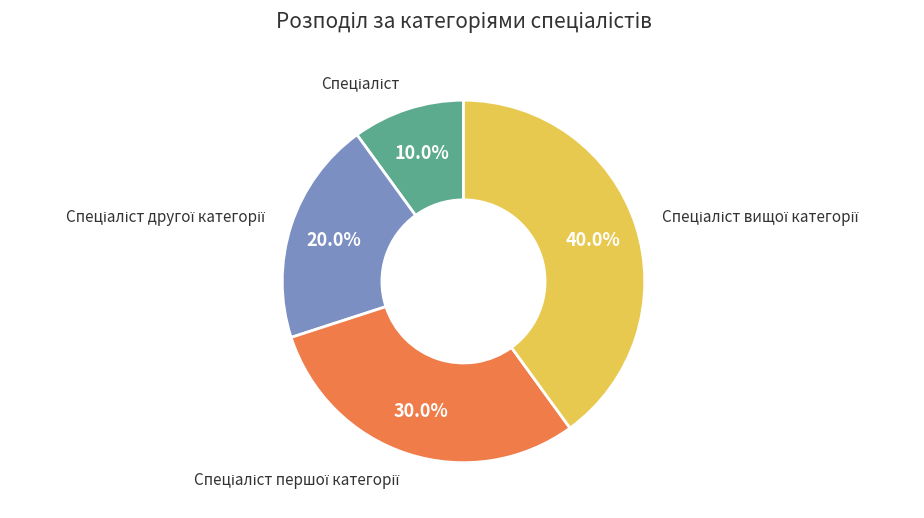

Is there any slice that represents more than half of the pie?

No